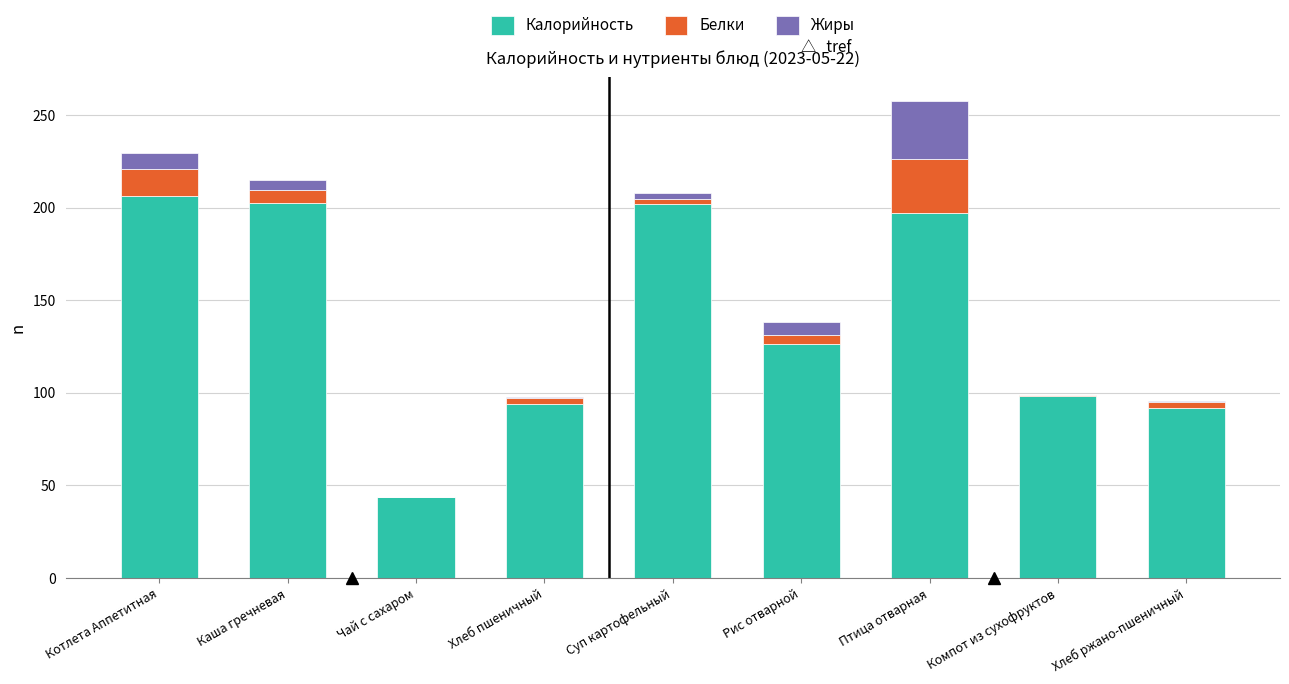

True or false: Калорийность has a value of 24.3 at Компот из сухофруктов.

False